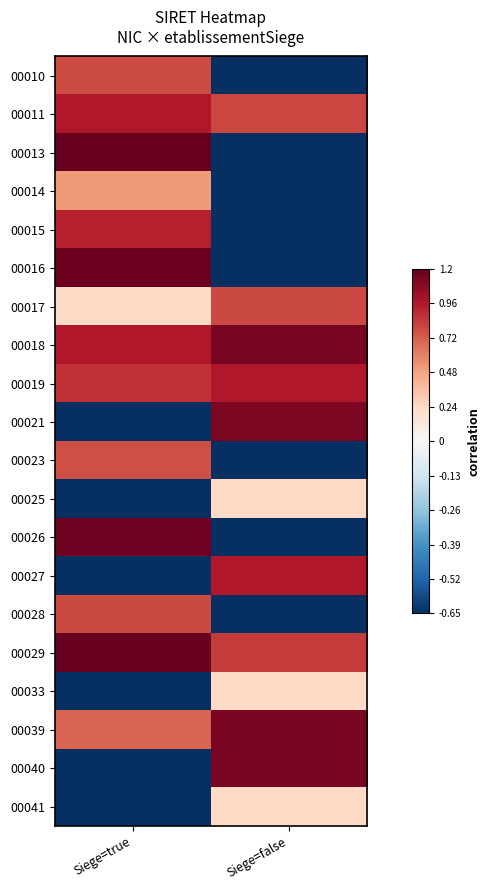

Which has a higher value, Siege=false or Siege=true?

Siege=true